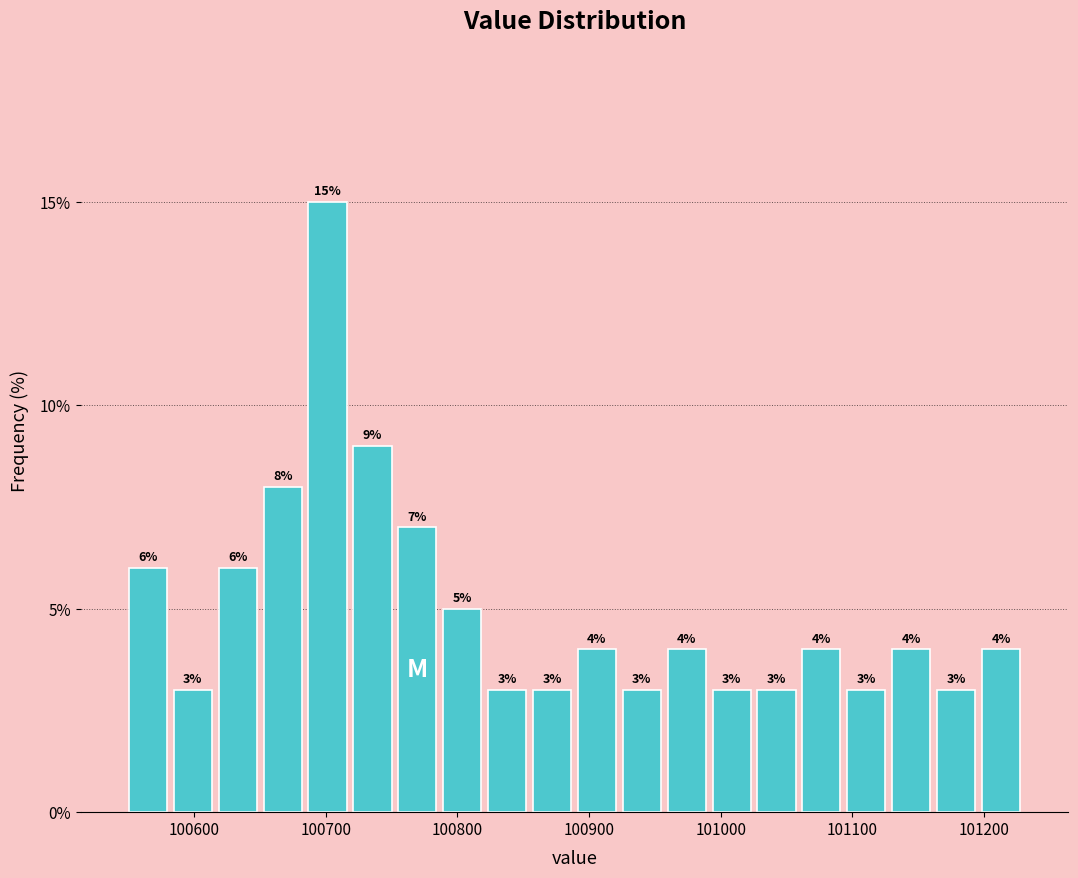

Read against the x-axis, roughly where is the centre of the tallest bar?

100700